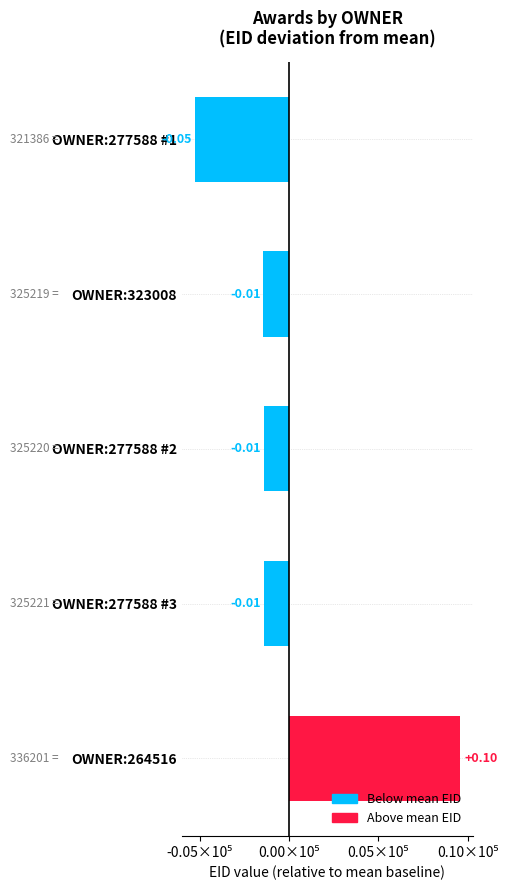

Does the chart contain any negative values?

Yes